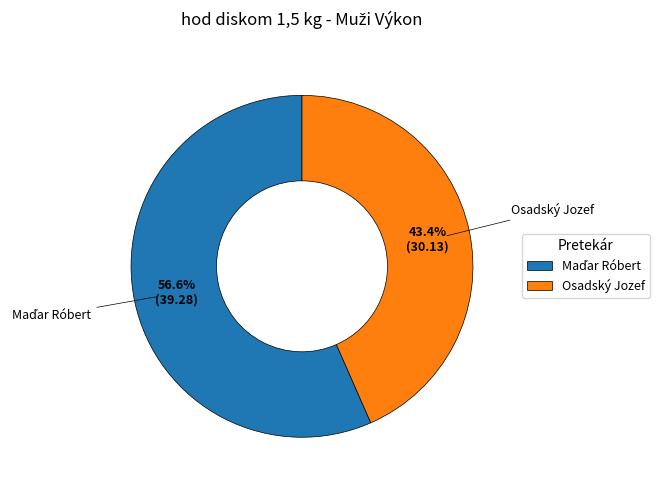

Is there a majority slice in this chart?

Yes